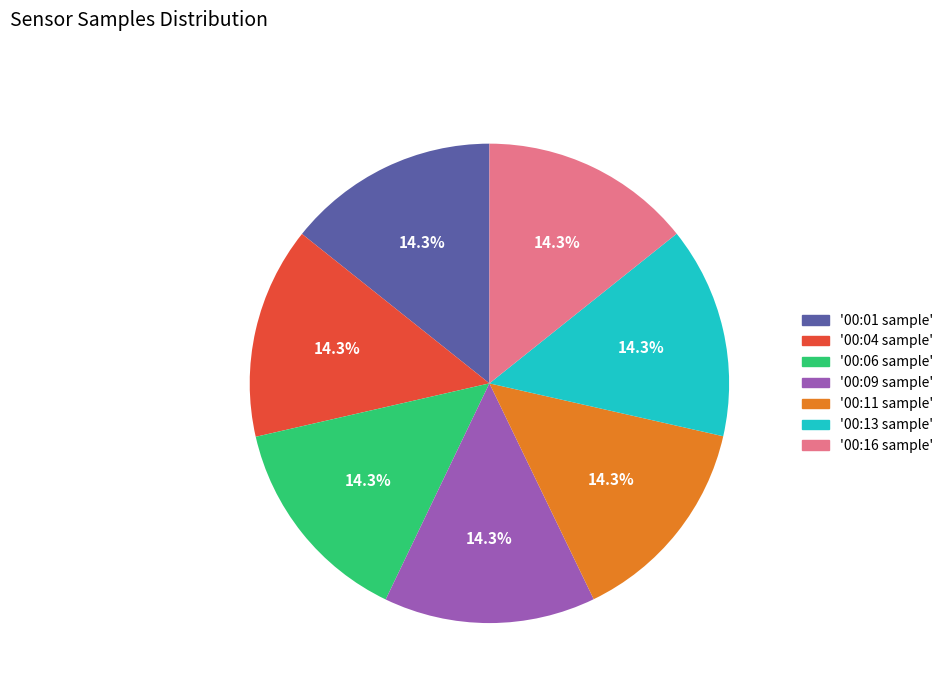

Combined, do '00:13 sample' and '00:01 sample' account for over 50%?

No